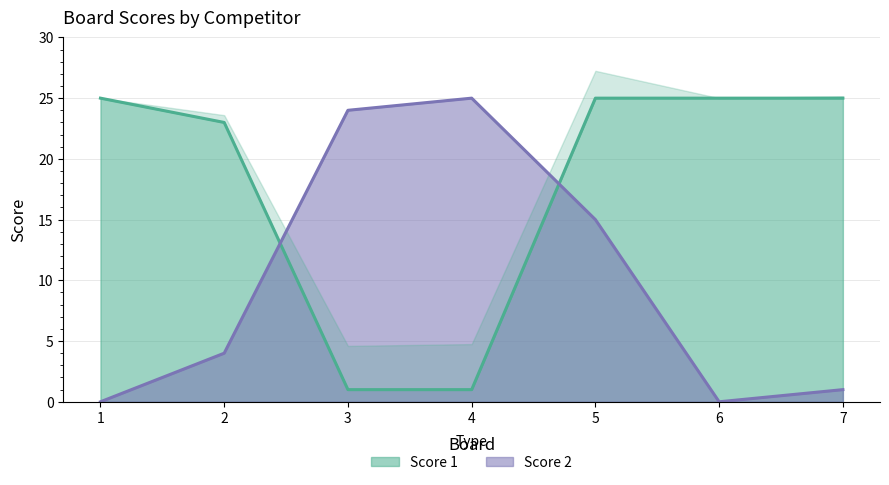

At how many categories does at least one series exceed 3?

7